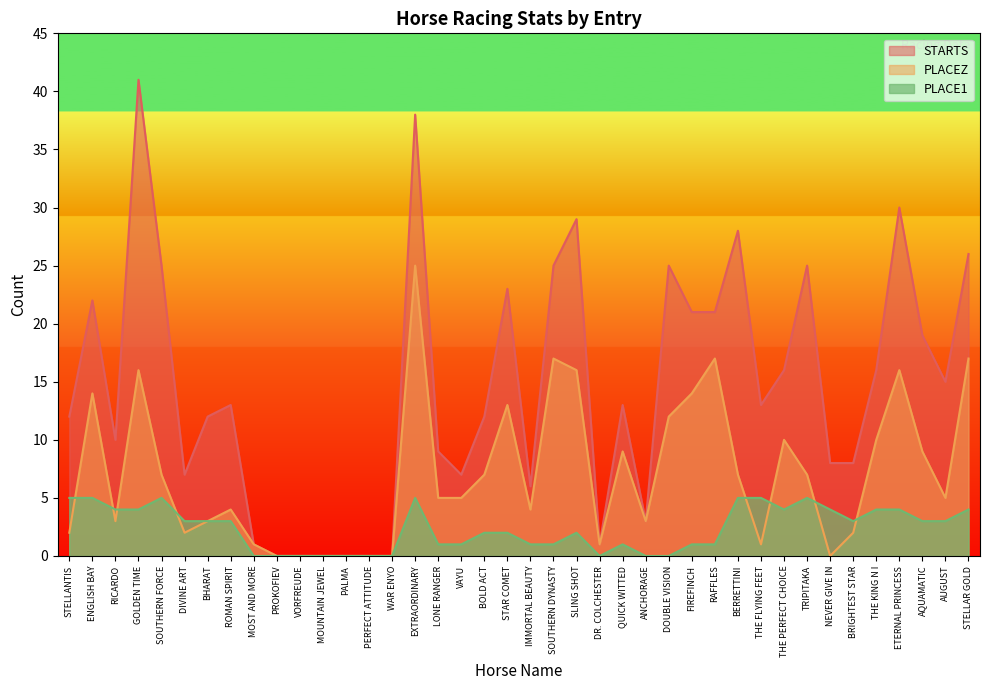

The PLACEZ series shows 3 at STELLANTIS. True or false?

False